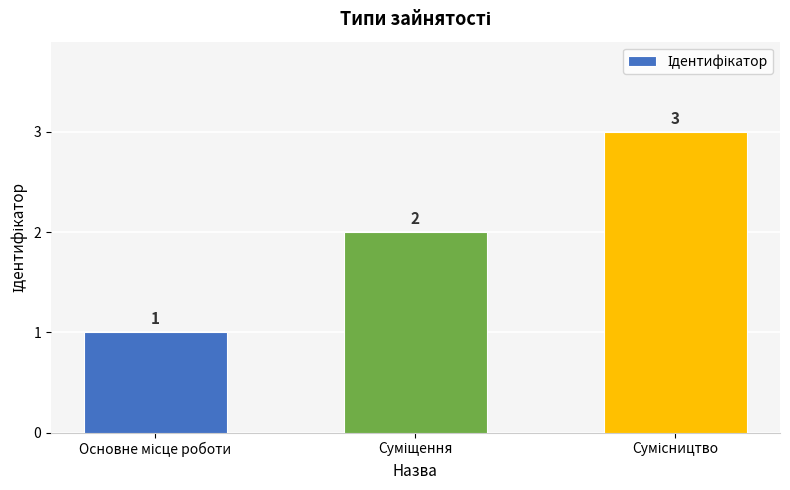

What is the value of the 1st bar from the left?

1